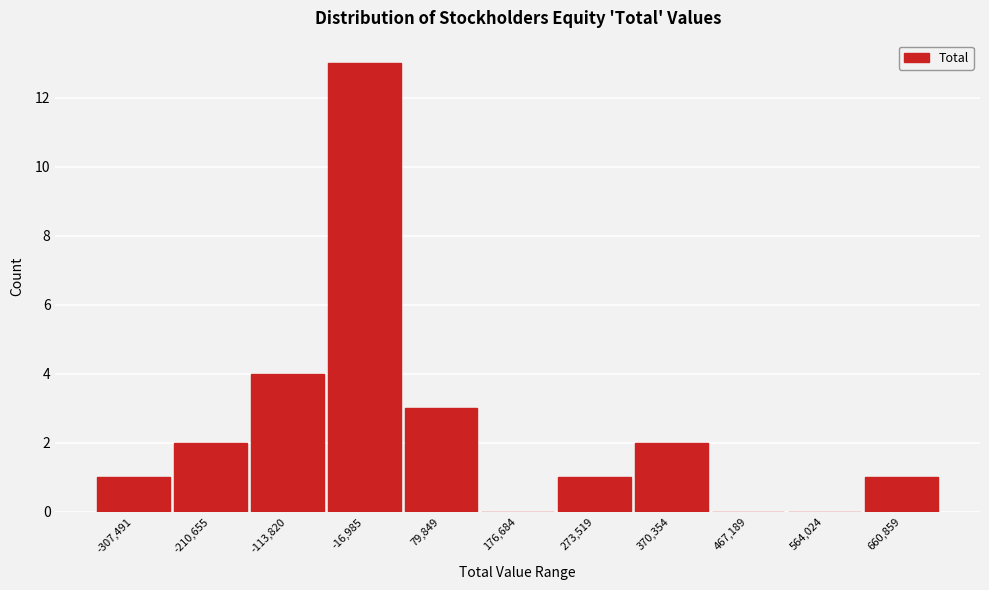

Reading left to right, list all the values displayed in this chart.

-307,491=1	-210,655=2	-113,820=4	-16,985=13	79,849=3	176,684=0	273,519=1	370,354=2	467,189=0	564,024=0	660,859=1